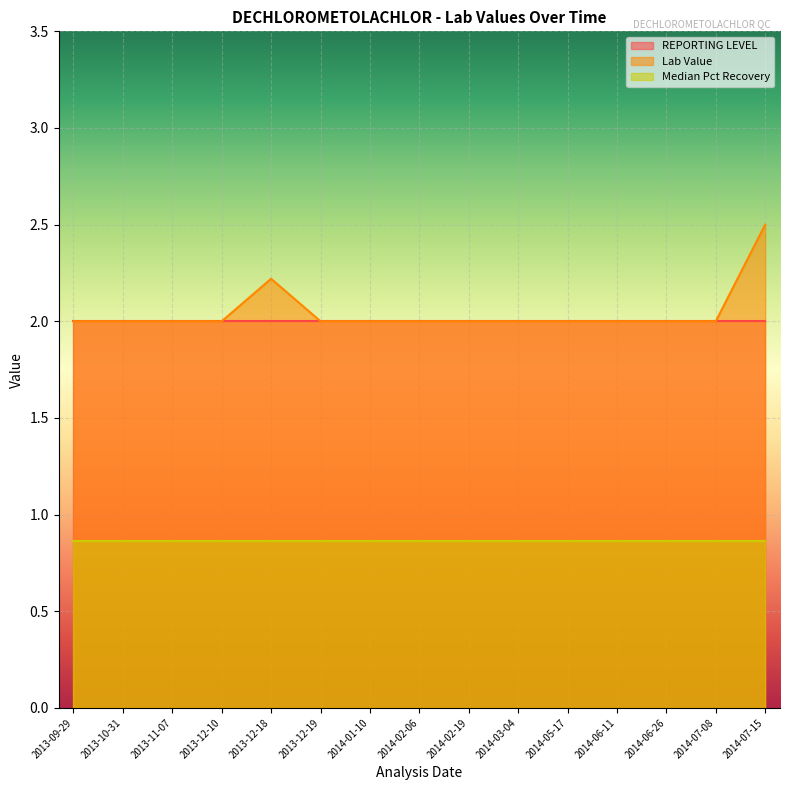

True or false: REPORTING LEVEL and Median Pct Recovery intersect in this chart.

False